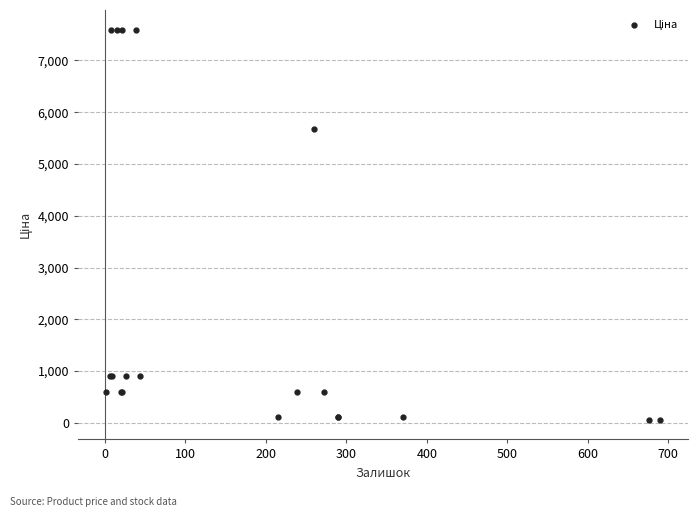

What Y value in the scatter plot is closest to 3826?

5673.8